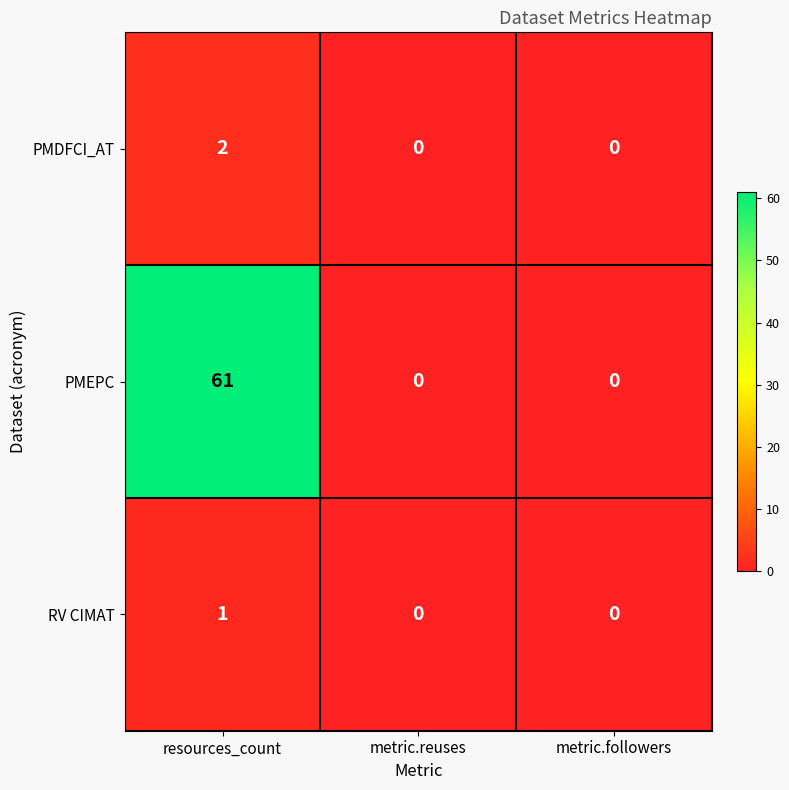

True or false: PMEPC has a value of 61 at resources_count.

True